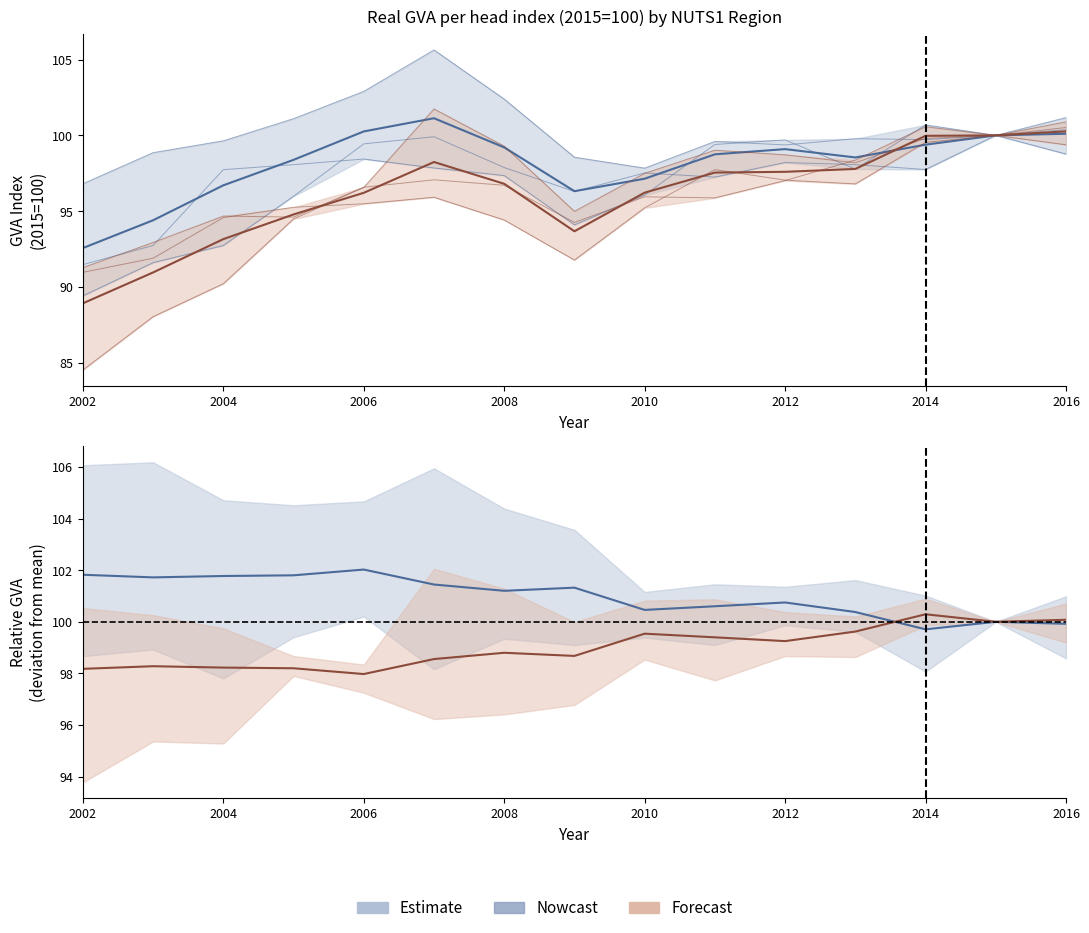

At which category does East Midlands reach its first local peak?

2004